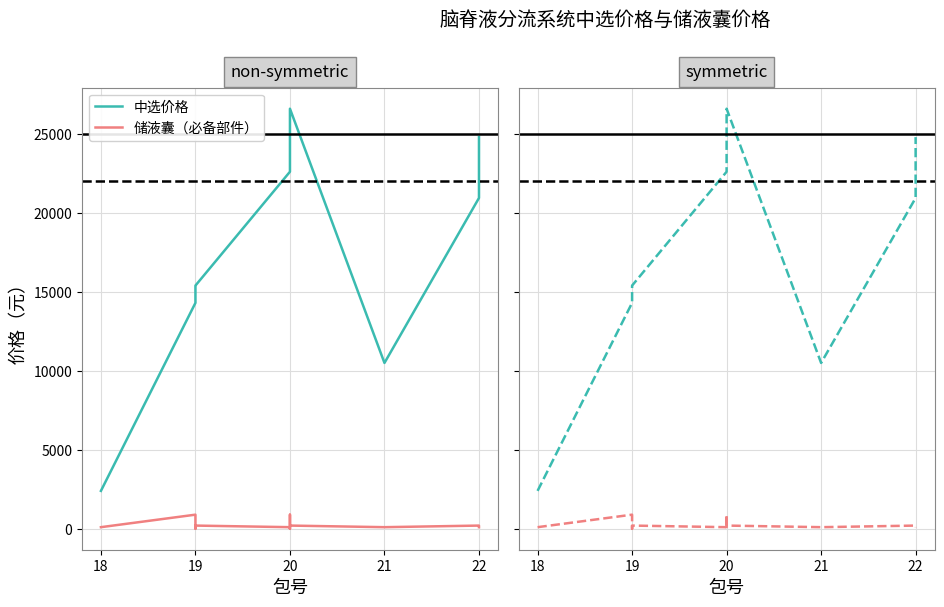

What position from the left is 21?

4